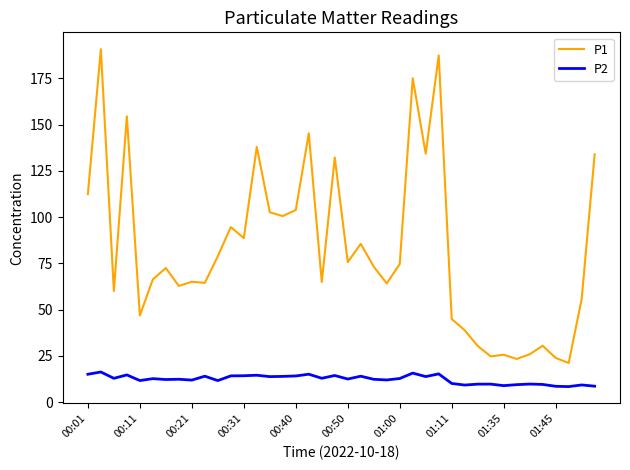

Which series has the largest total across all categories?

P1